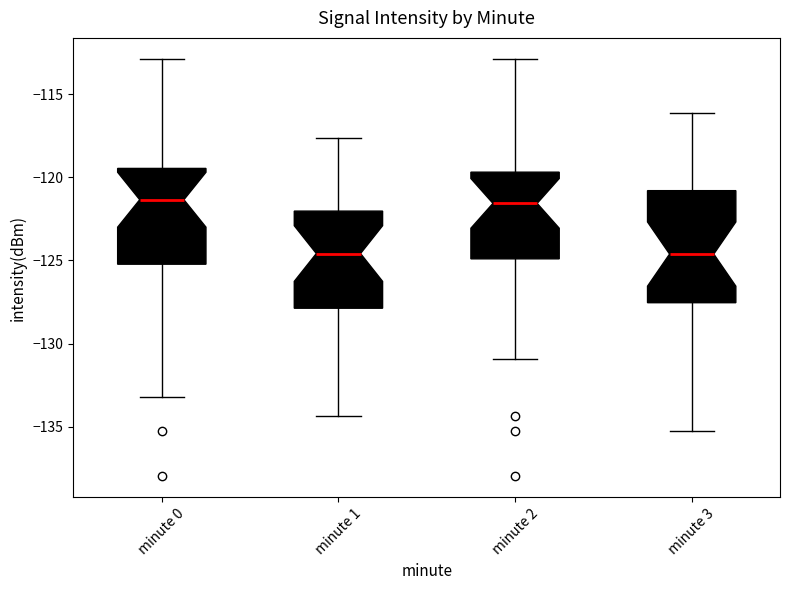

Comparing the boxes themselves (not the whiskers), which one is the tallest?

minute 3